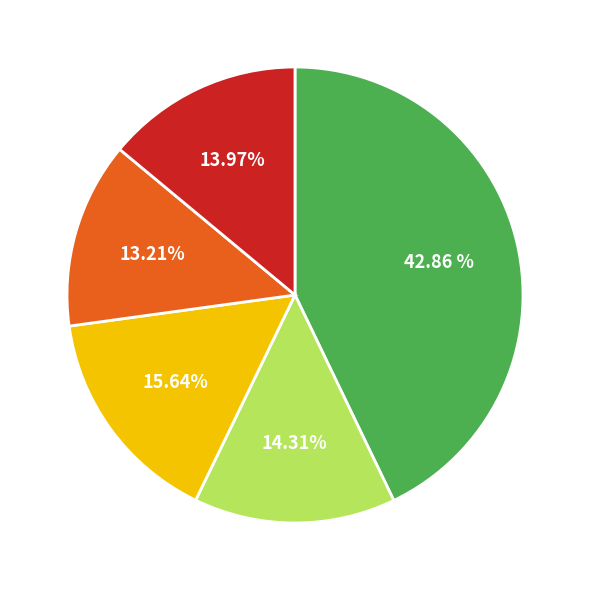

How many segments does this pie chart have?

5